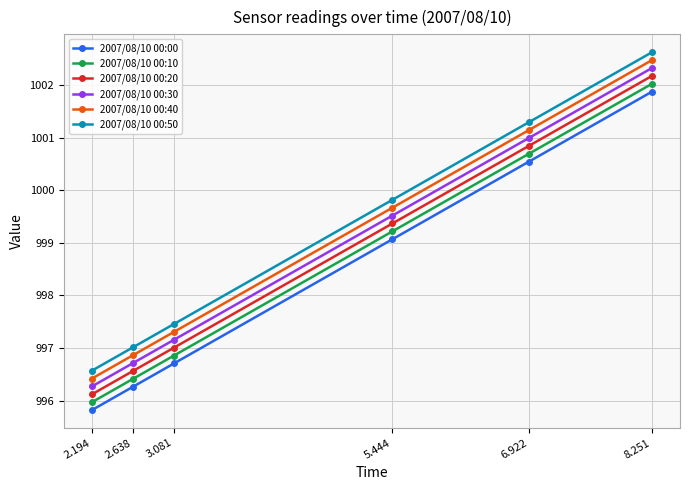

What is the approximate value of 2007/08/10 00:40 at 2.194?

996.4